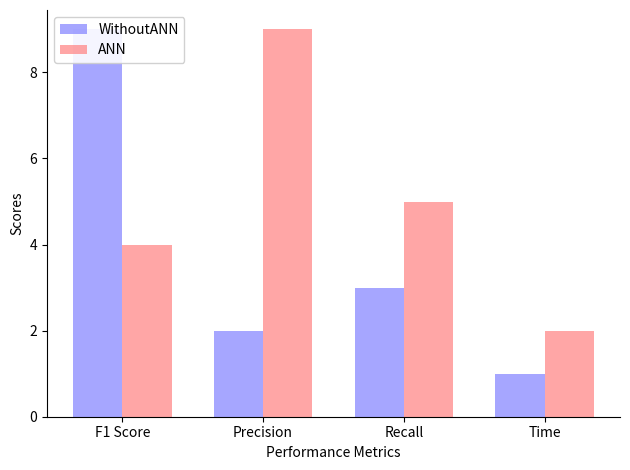

Between Precision and F1 Score, which is larger?

F1 Score